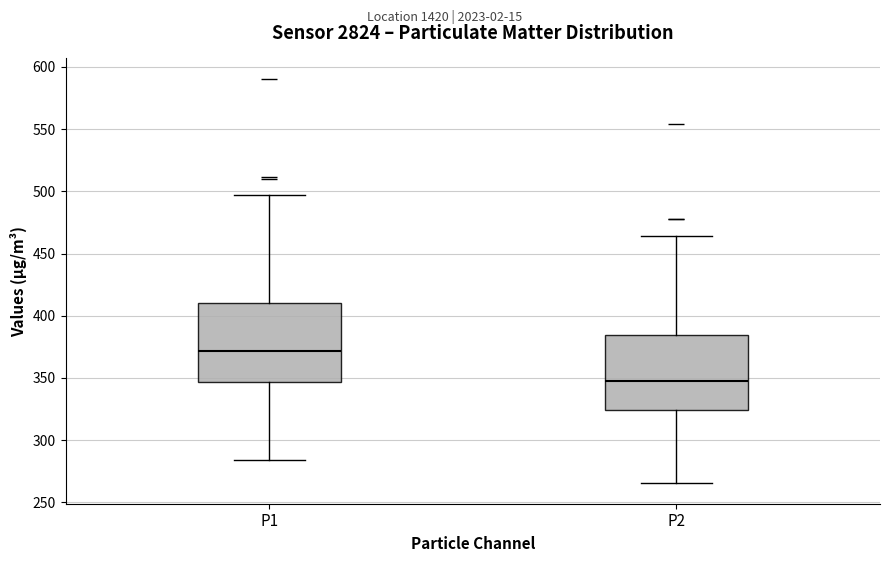

Reading left to right, transcribe this box plot: for each box, give where its median line is, the range the box spans, and where its two whiskers end, as read against the y-axis. The values are not printed on the chart, so give them approximately, as read against the axis.

P1: median 370, box 345 to 410, whiskers 285 to 495
P2: median 350, box 325 to 385, whiskers 265 to 465